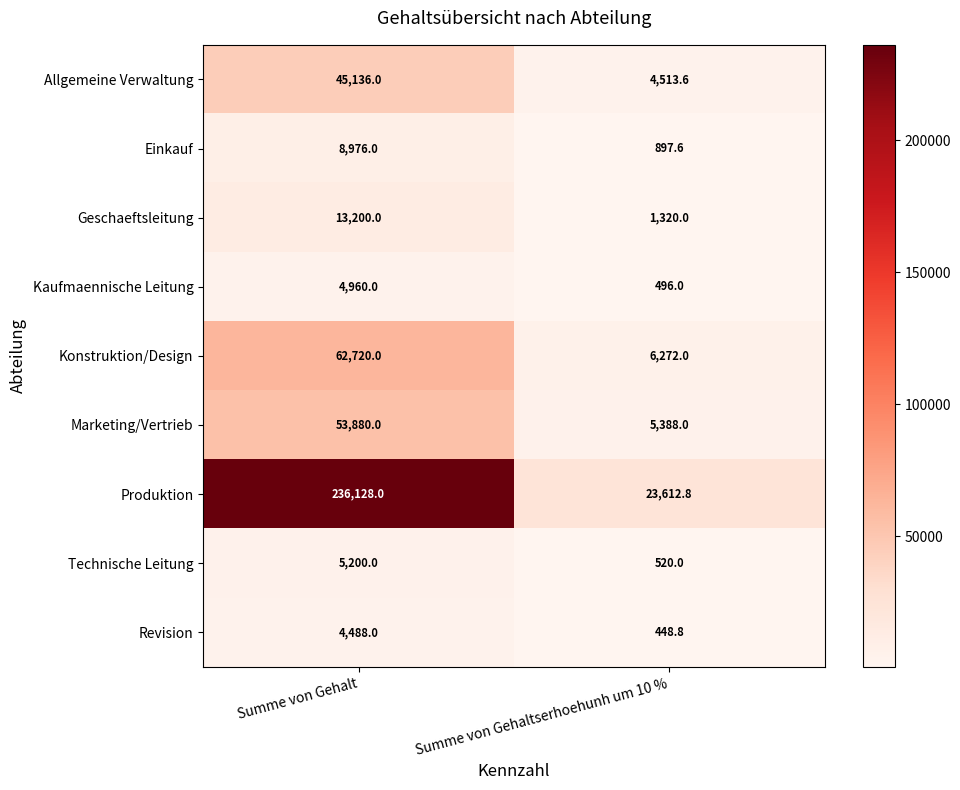

Which series has the widest spread of values?

Produktion